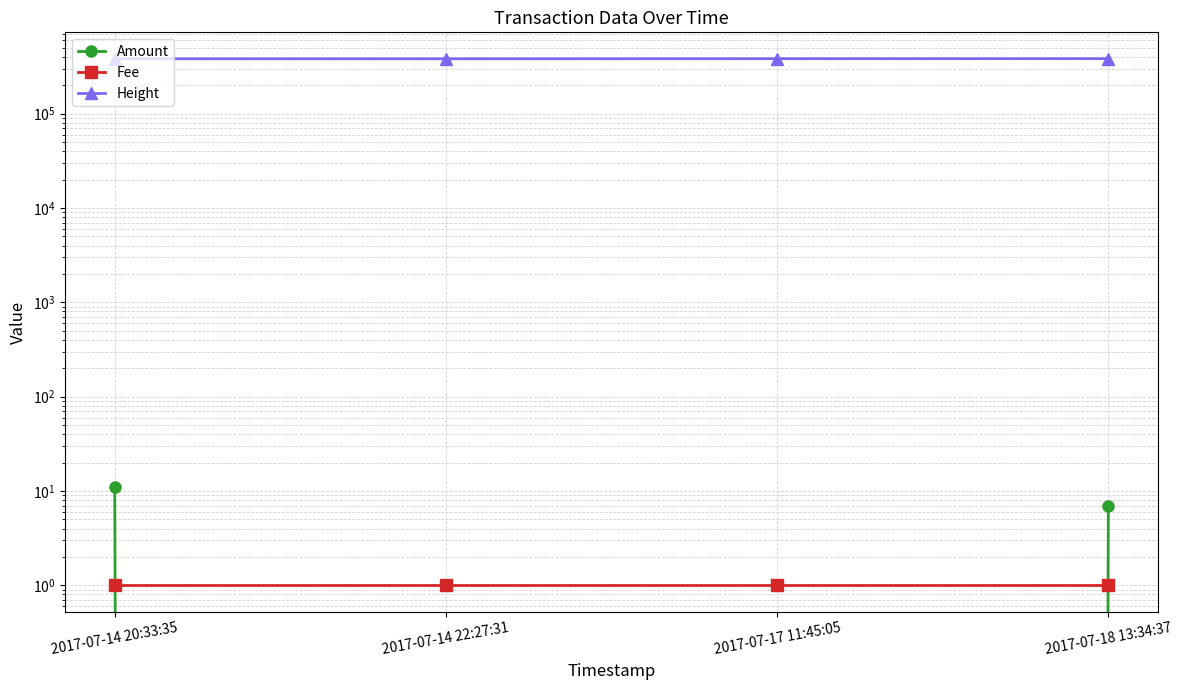

Rank the series at 2017-07-17 11:45:05 from lowest to highest value.

Amount, Fee, Height